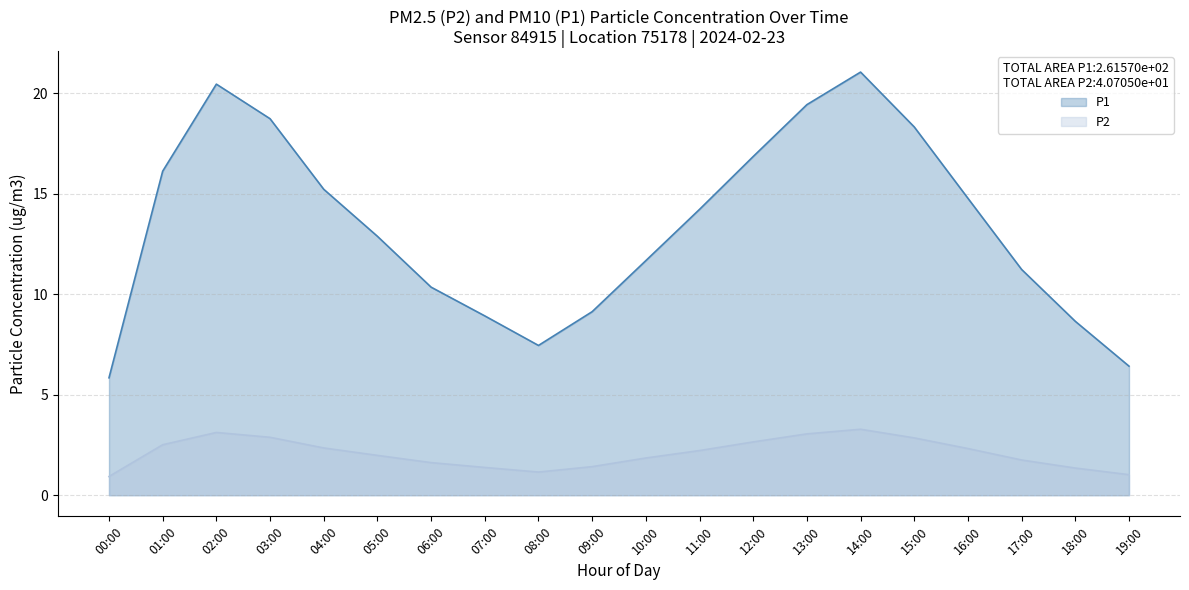

Reading left to right, extract all data points from this chart.

P1: 5.8	16.1	20.4	18.7	15.2	12.9	10.3	8.9	7.5	9.1	11.7	14.2	16.9	19.4	21.1	18.3	14.8	11.2	8.7	6.4
P2: 0.9	2.5	3.1	2.9	2.4	2.0	1.6	1.4	1.1	1.4	1.9	2.2	2.6	3.0	3.3	2.9	2.3	1.8	1.4	1.0